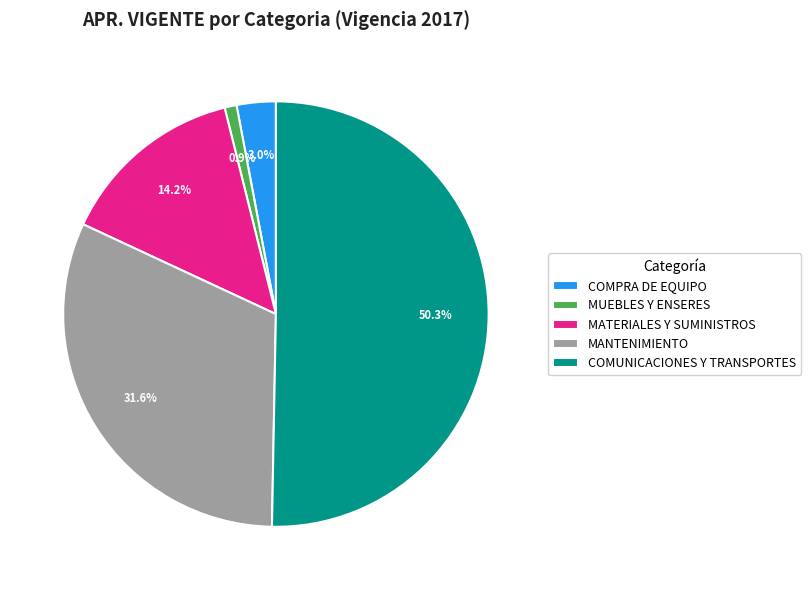

Which slice is the largest?

COMUNICACIONES Y TRANSPORTES